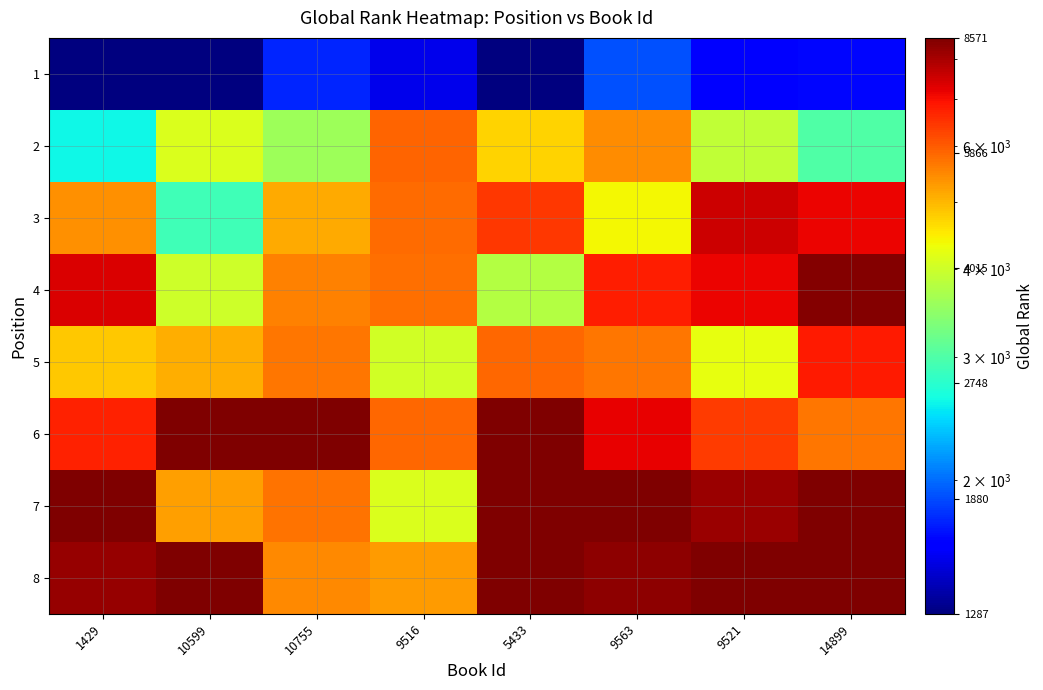

The 6 series shows 3656.3 at 14899. True or false?

False